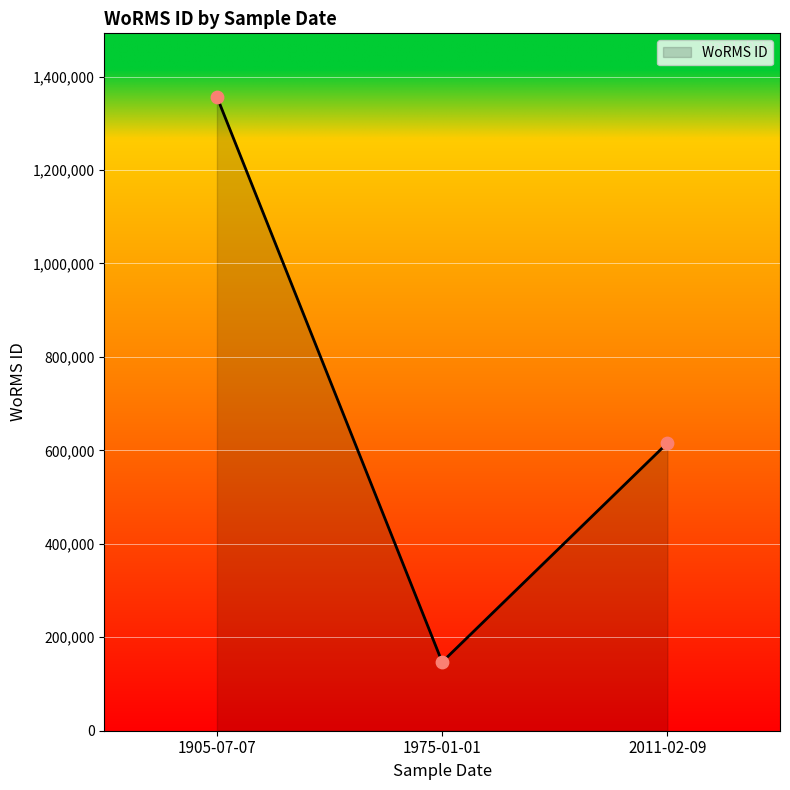

Which has a higher value, 1975-01-01 or 1905-07-07?

1905-07-07